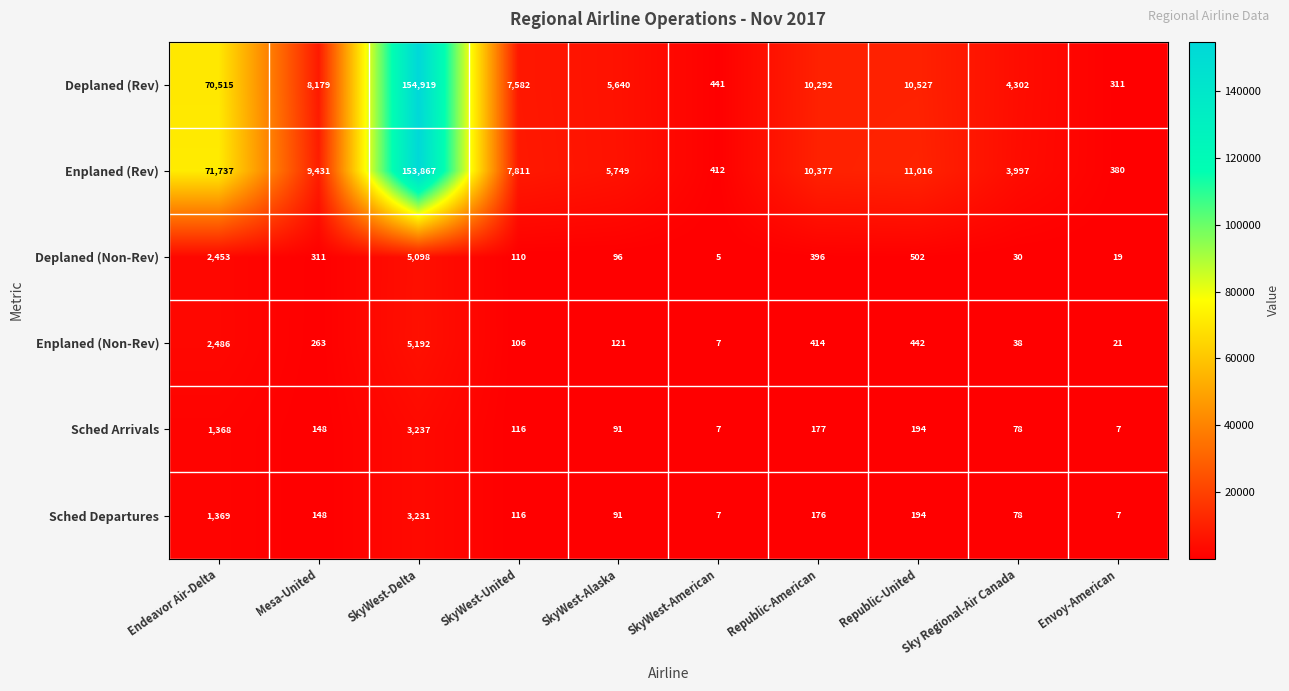

What is the lowest value of the Enplaned (Rev) series?

380